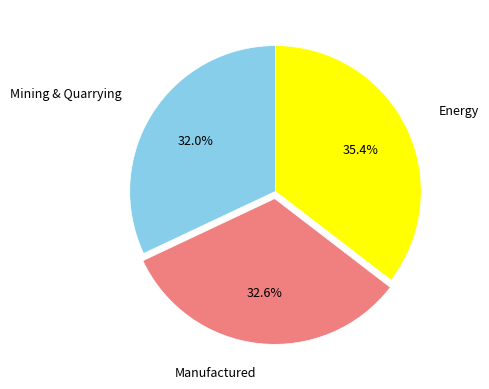

Does any single category account for the majority?

No